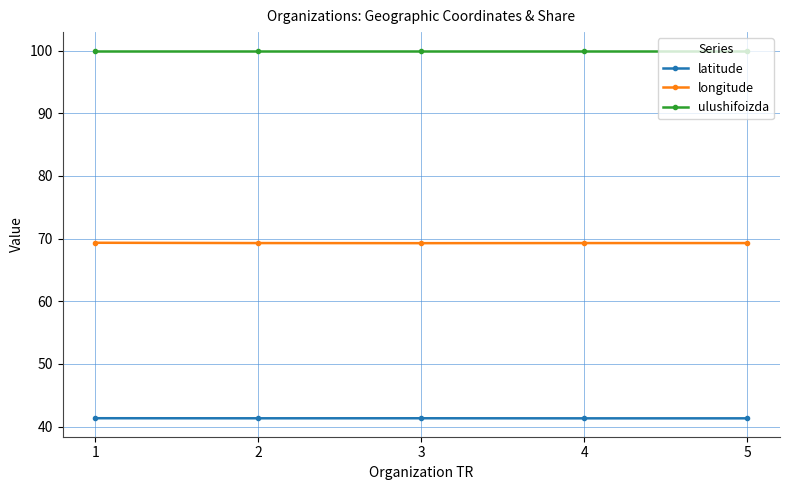

True or false: ulushifoizda has a value of 156.5 at 1.

False